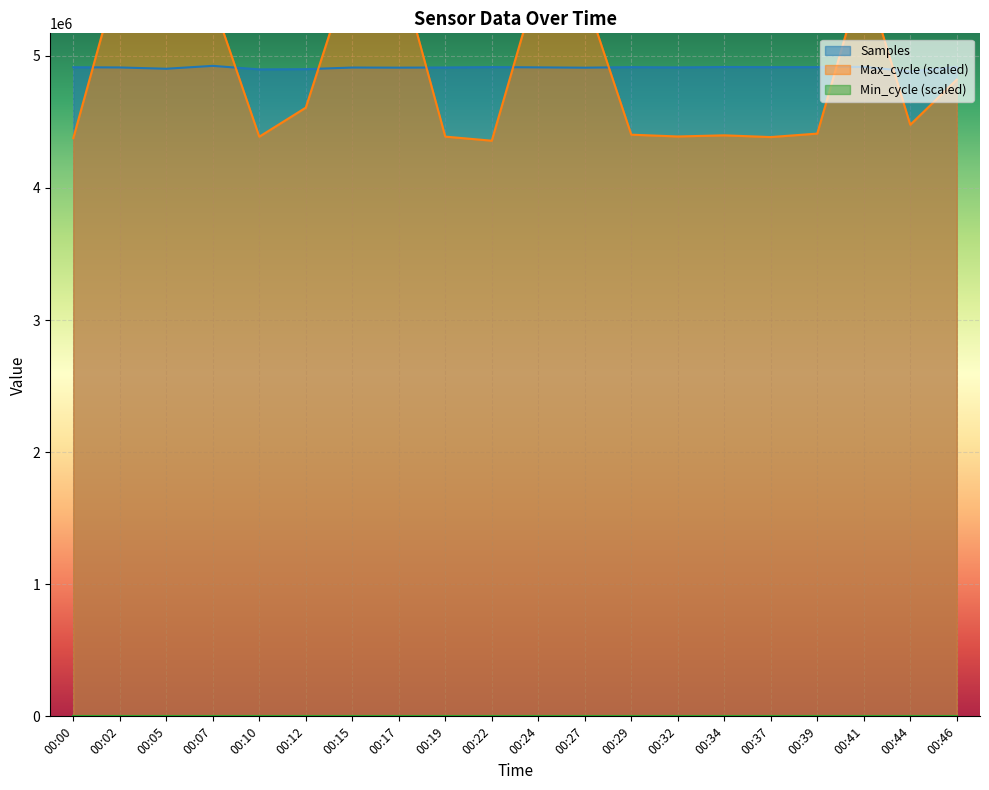

Between 00:22 and 00:29, which series saw the biggest shift?

Max_cycle